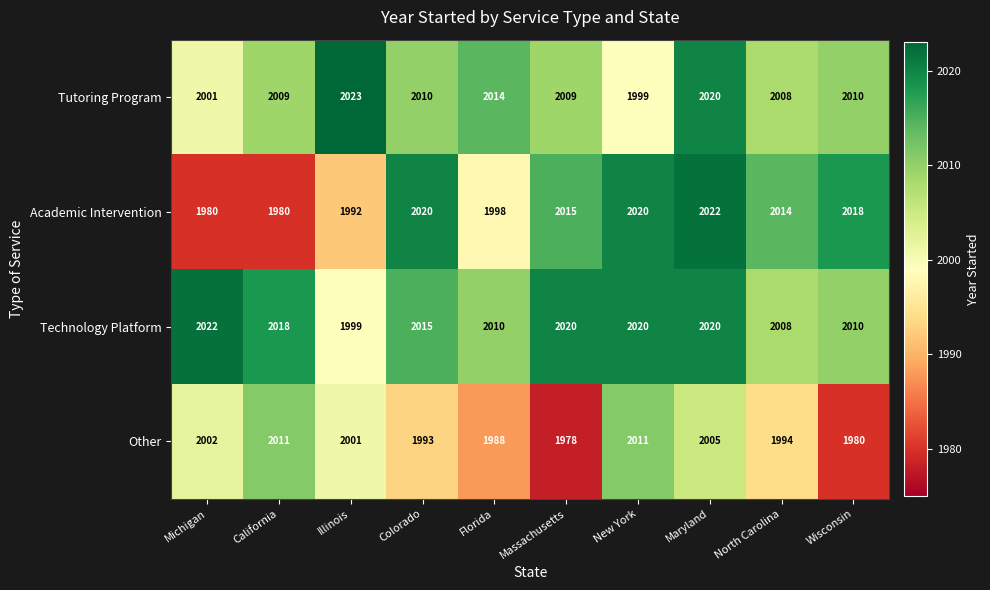

At California, list the series in order from smallest to largest.

Academic Intervention, Tutoring Program, Other, Technology Platform